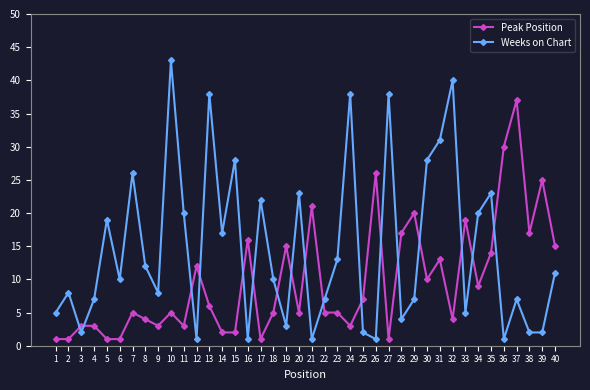

Is it true that Weeks on Chart equals 2 at 38?

True